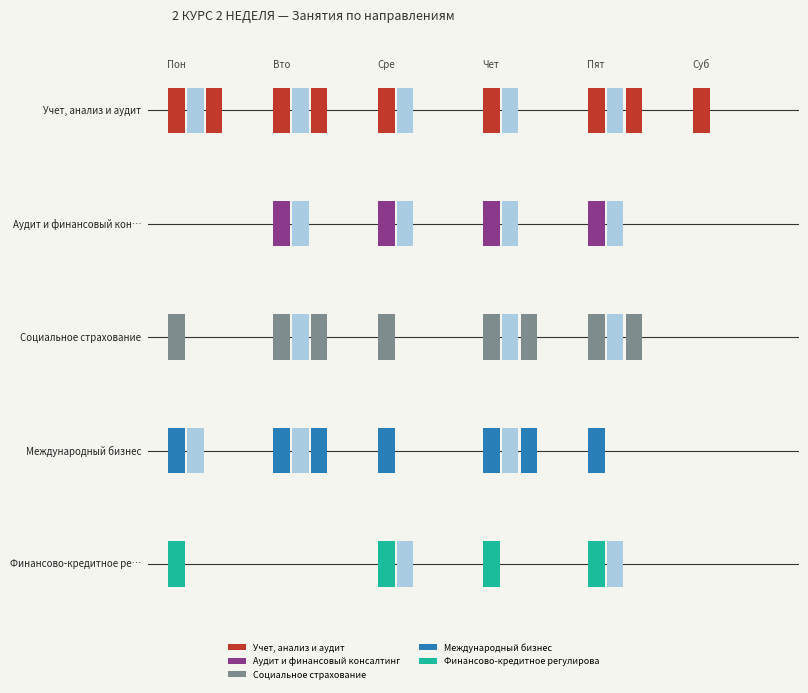

Between Среда and Пятница, which series saw the biggest shift?

Социальное страхование